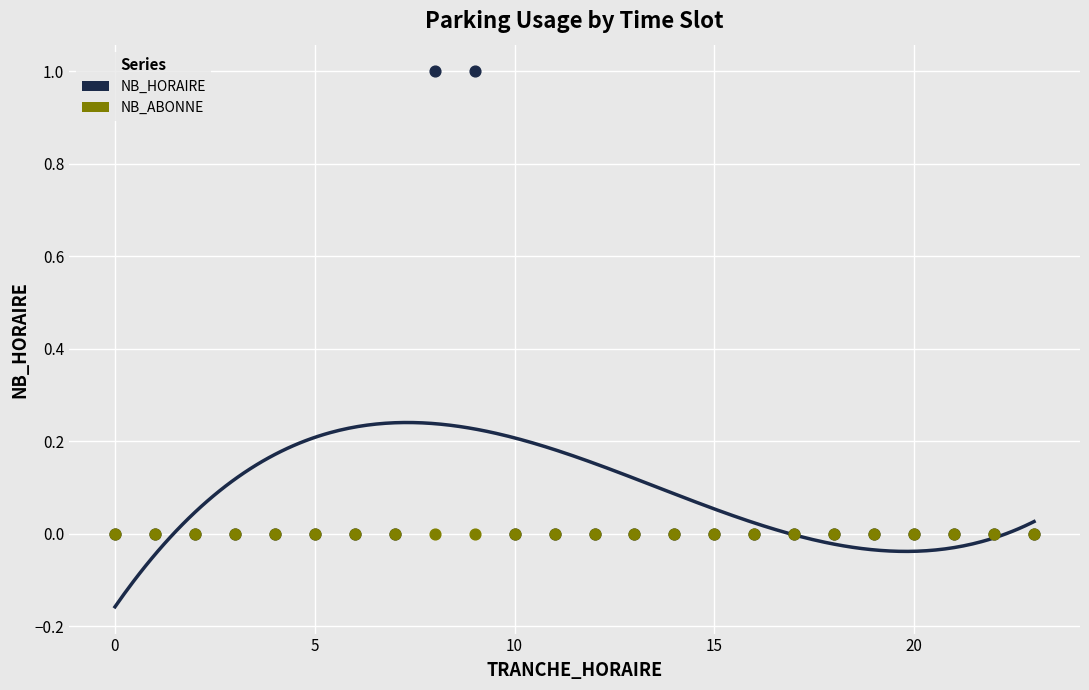

What are all the series names shown in the legend?

NB_HORAIRE, NB_ABONNE